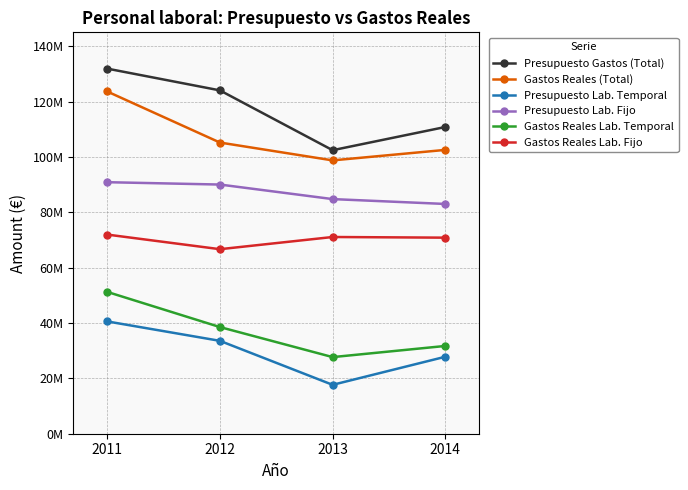

Does the chart have visible grid lines?

Yes